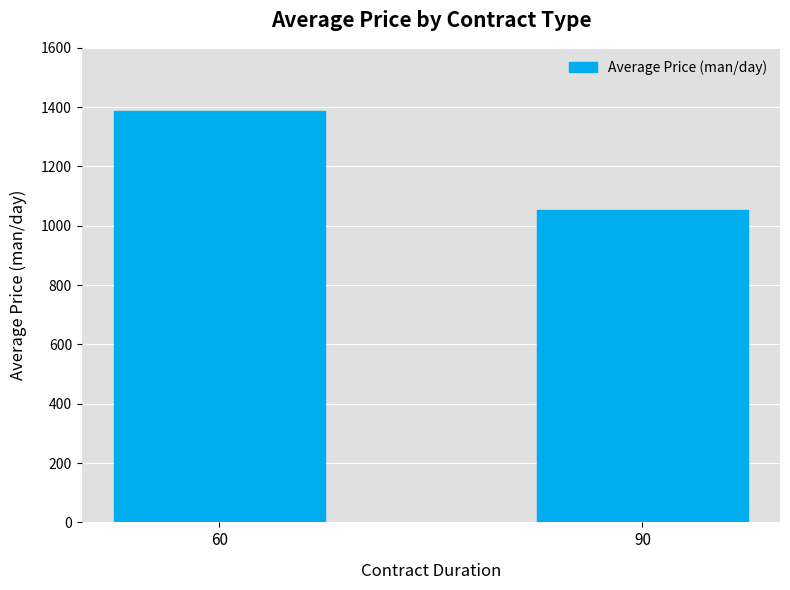

Rank the categories by value from highest to lowest.

60, 90